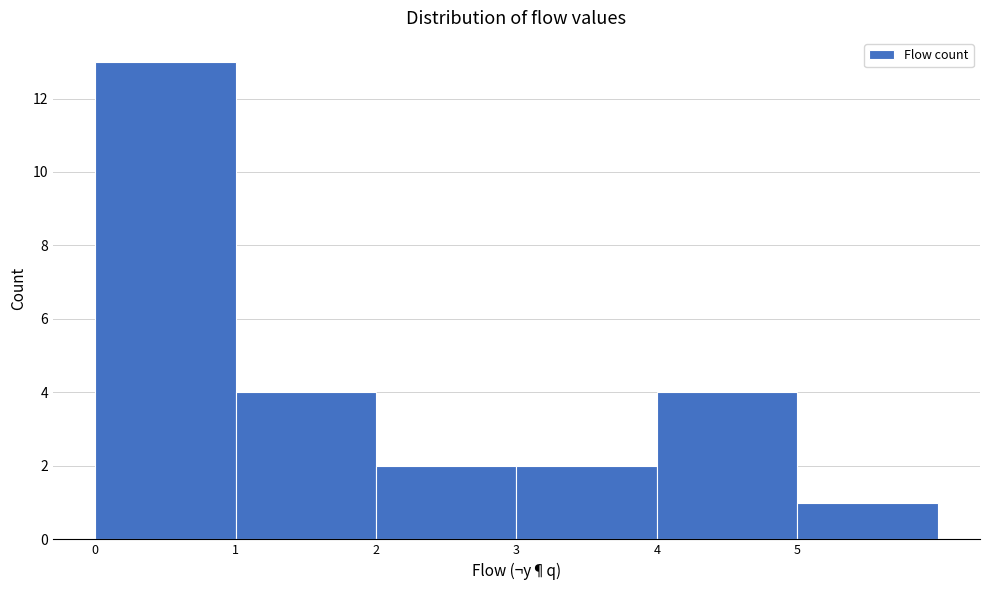

Reading left to right, list every bar in this chart as the range it spans on the x-axis followed by its height. The values are not printed on the chart, so give them approximately, as read against the axis.

0 to 1: 13
1 to 2: 4
2 to 3: 2
3 to 4: 2
4 to 5: 4
5 to 6: 1